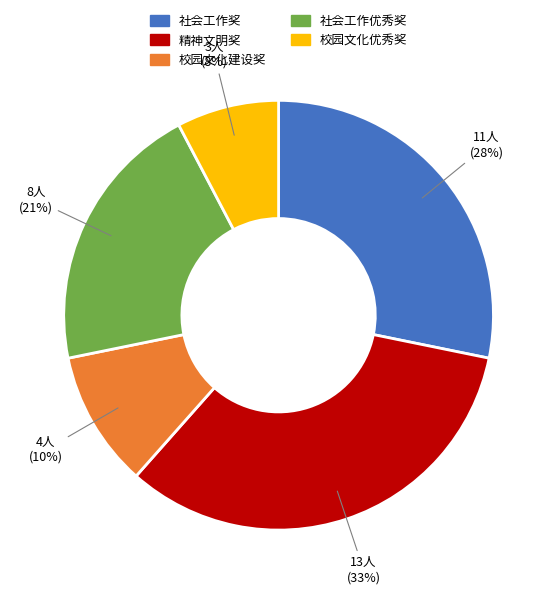

The 精神文明奖 slice represents 33% of the pie. True or false?

True